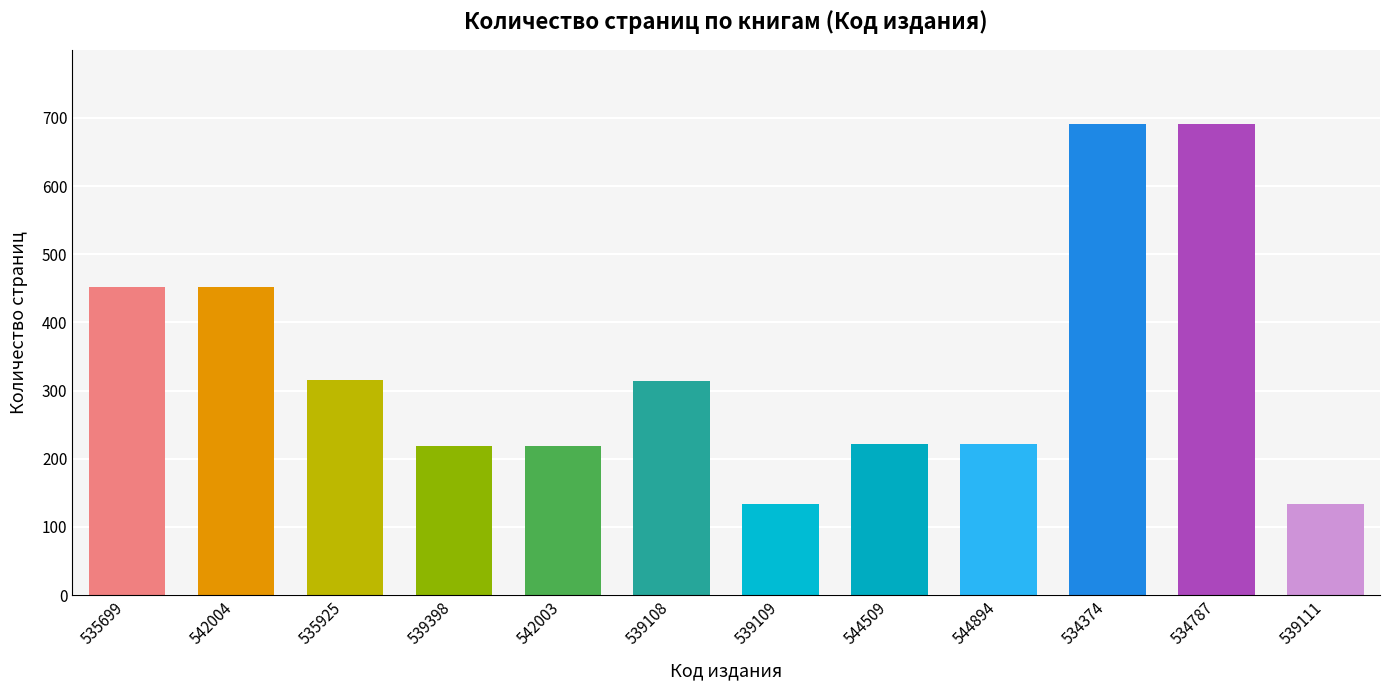

How many series are shown in this chart?

1